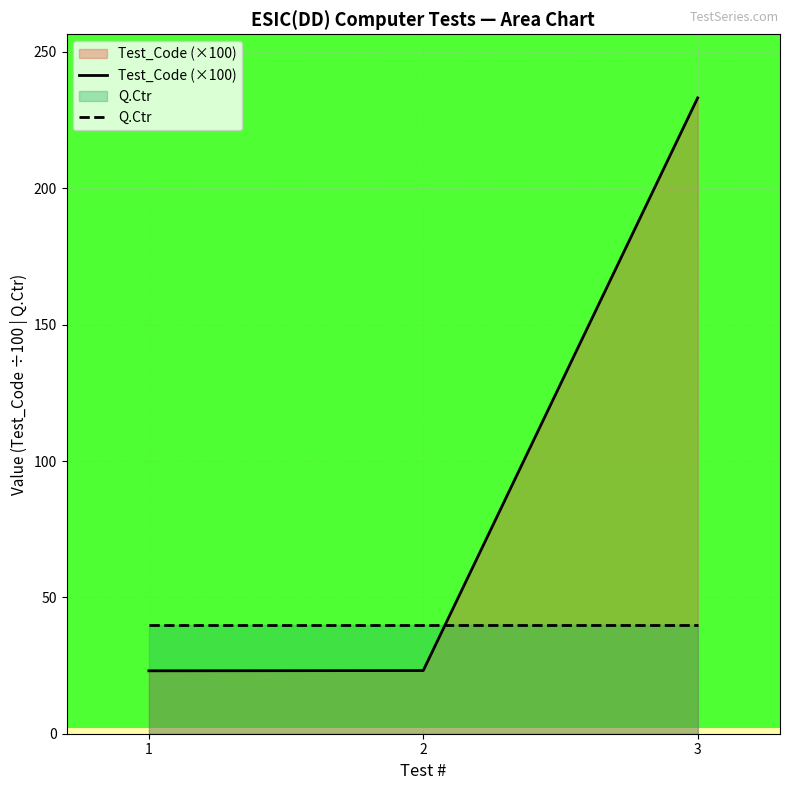

Does the chart display data point markers on the line(s)?

No